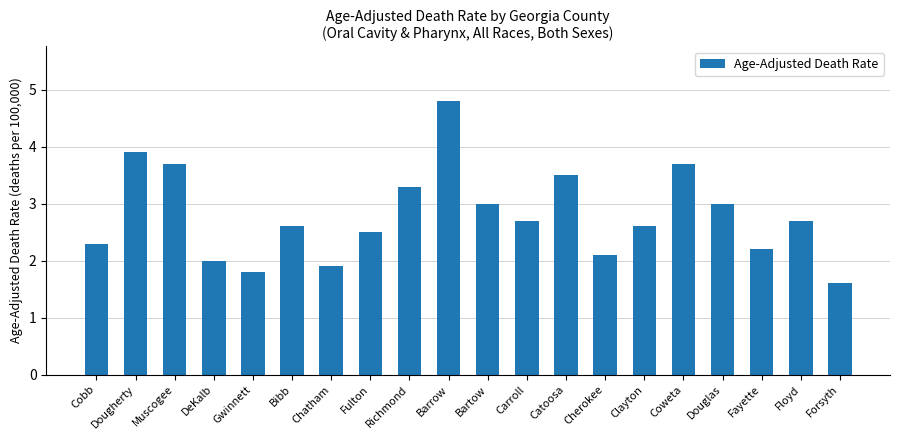

How many bars are there in total?

20